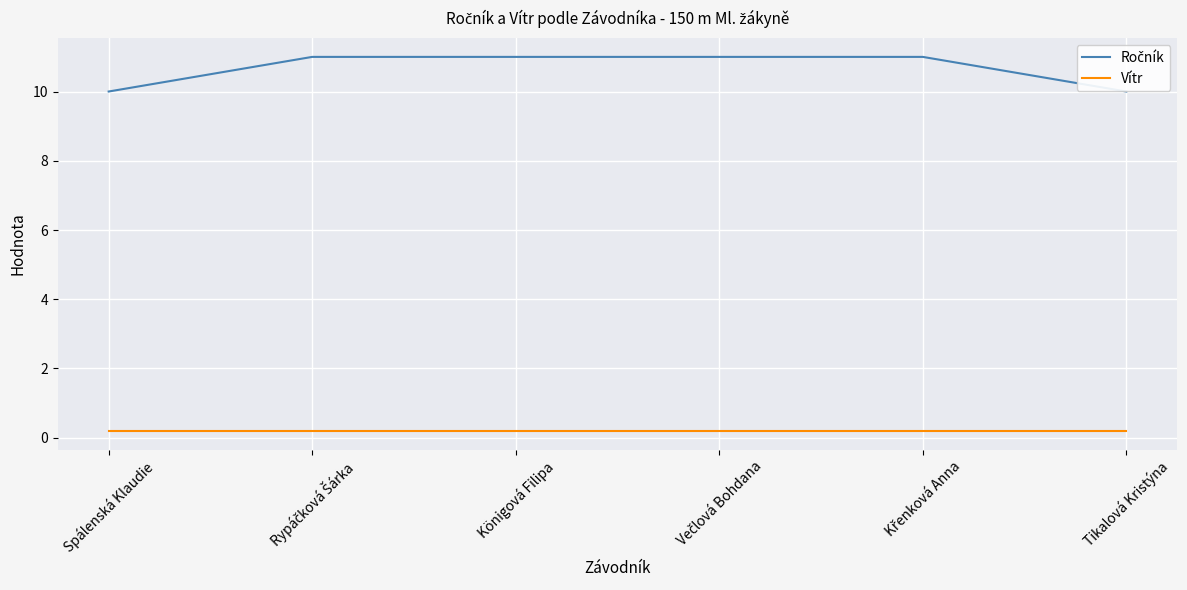

What position from the left is Spálenská Klaudie?

1